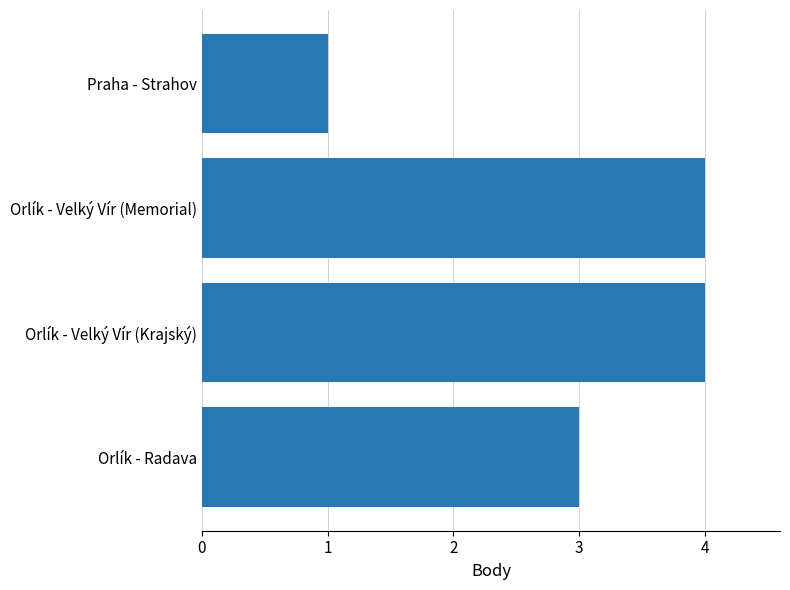

True or false: the data shows 1 at Orlík - Velký Vír (Memorial).

False